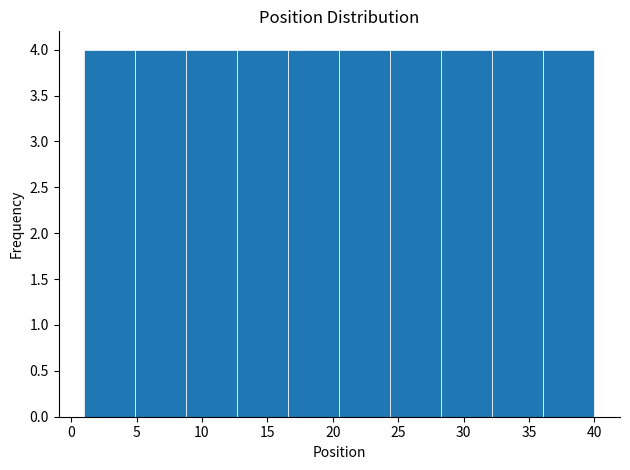

Reading left to right, transcribe this chart: for each bar, give the range it covers on the x-axis and its height. Neither the bar edges nor the heights are printed on the chart, so give them approximately, as read against the axes.

1.0 to 4.9: 4
4.9 to 8.8: 4
8.8 to 12.7: 4
12.7 to 16.6: 4
16.6 to 20.5: 4
20.5 to 24.4: 4
24.4 to 28.3: 4
28.3 to 32.2: 4
32.2 to 36.1: 4
36.1 to 40.0: 4